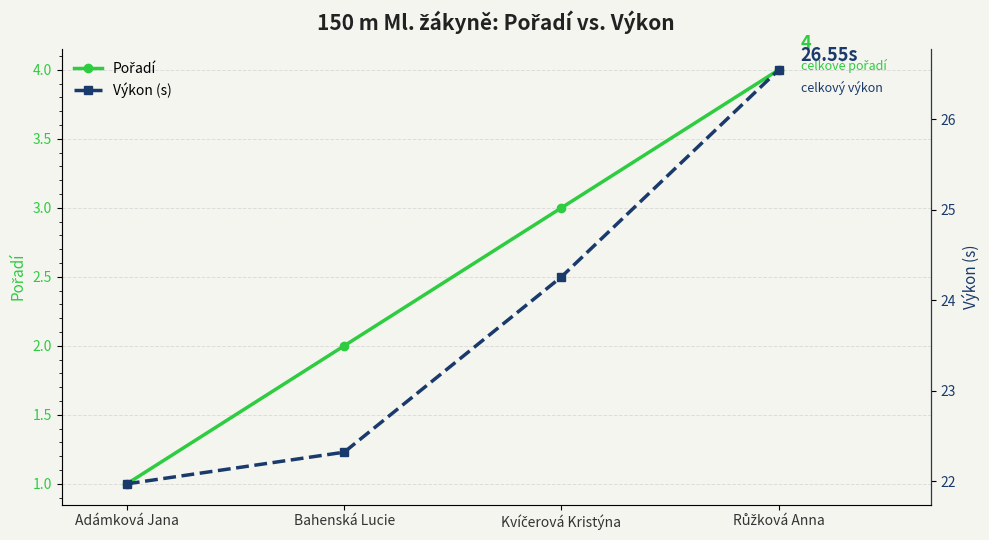

The Pořadí series shows 1.1 at Bahenská Lucie. True or false?

False